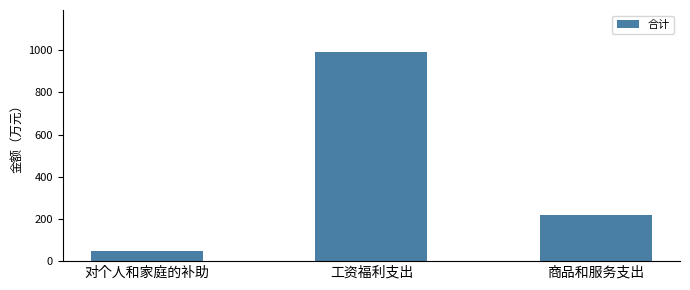

What is the maximum value shown in the chart?

992.7